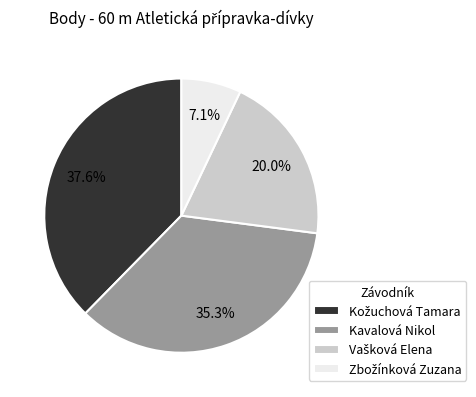

Is there any slice that represents more than half of the pie?

No